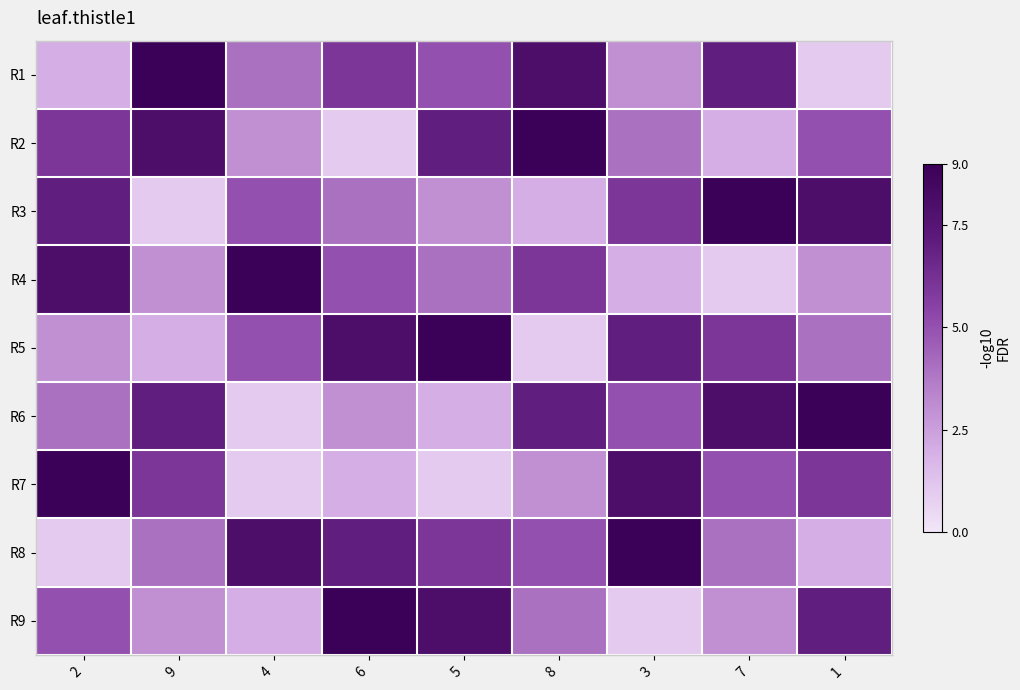

Reading left to right, list all the values displayed in this chart.

R1: 2=2	9=9	4=4	6=6	5=5	8=8	3=3	7=7	1=1
R2: 2=6	9=8	4=3	6=1	5=7	8=9	3=4	7=2	1=5
R3: 2=7	9=1	4=5	6=4	5=3	8=2	3=6	7=9	1=8
R4: 2=8	9=3	4=9	6=5	5=4	8=6	3=2	7=1	1=3
R5: 2=3	9=2	4=5	6=8	5=9	8=1	3=7	7=6	1=4
R6: 2=4	9=7	4=1	6=3	5=2	8=7	3=5	7=8	1=9
R7: 2=9	9=6	4=1	6=2	5=1	8=3	3=8	7=5	1=6
R8: 2=1	9=4	4=8	6=7	5=6	8=5	3=9	7=4	1=2
R9: 2=5	9=3	4=2	6=9	5=8	8=4	3=1	7=3	1=7